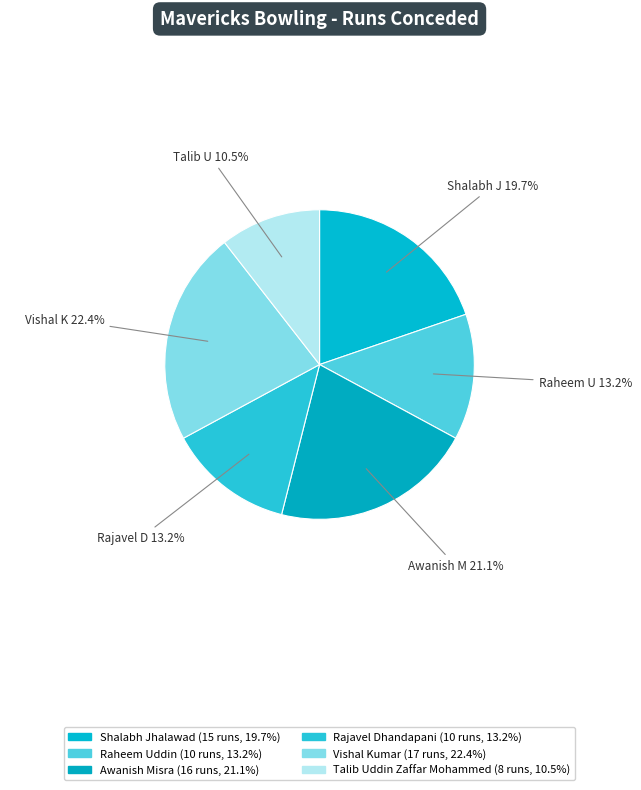

Combined, do Rajavel Dhandapani and Raheem Uddin account for over 50%?

No